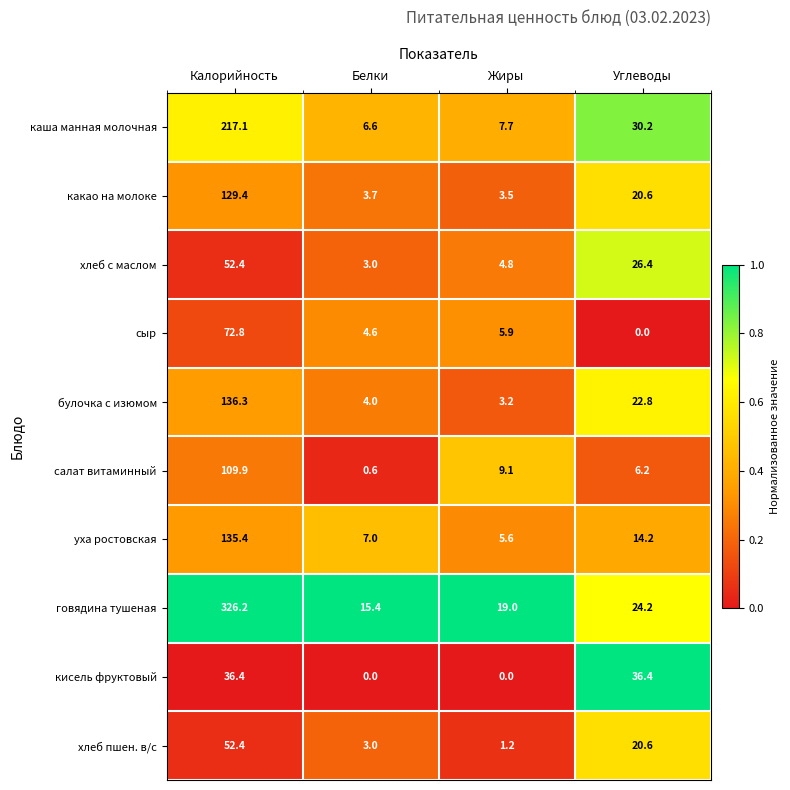

At how many categories does at least one series exceed 0?

4